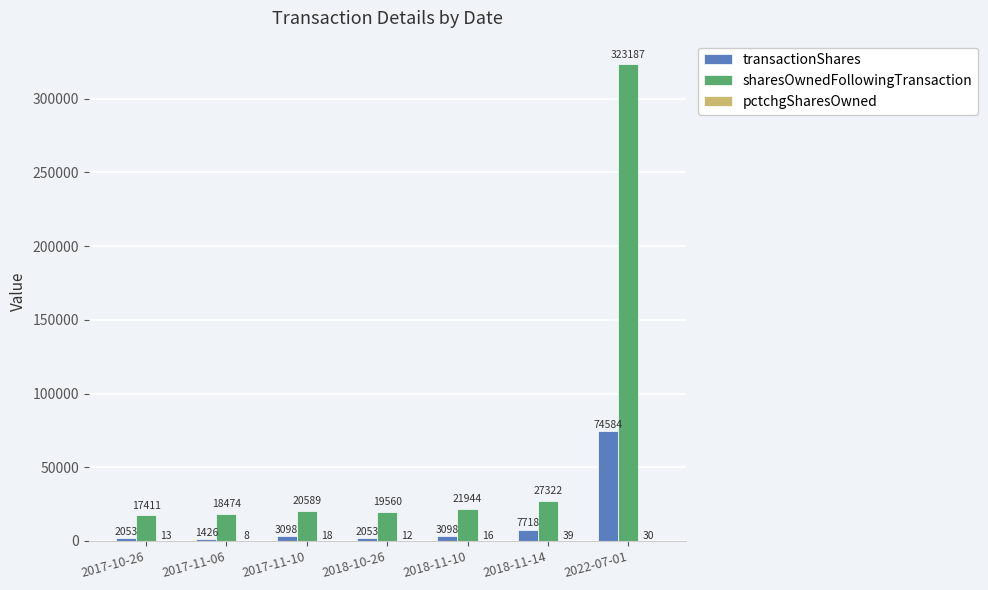

Which series has the largest total across all categories?

sharesOwnedFollowingTransaction